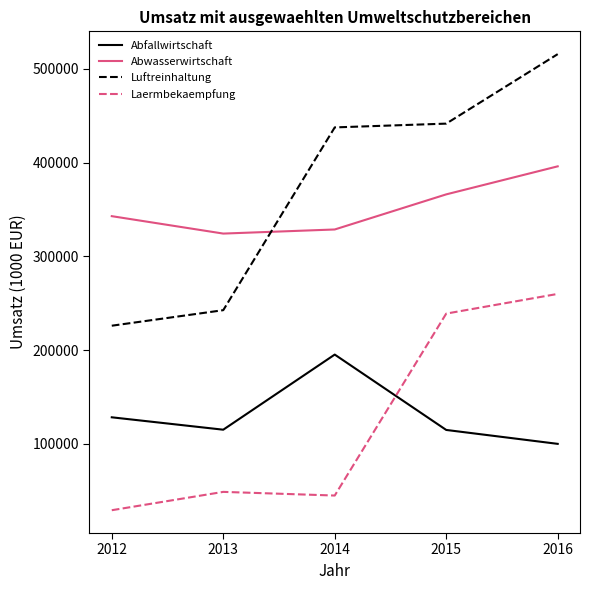

Does the chart display data point markers on the line(s)?

No